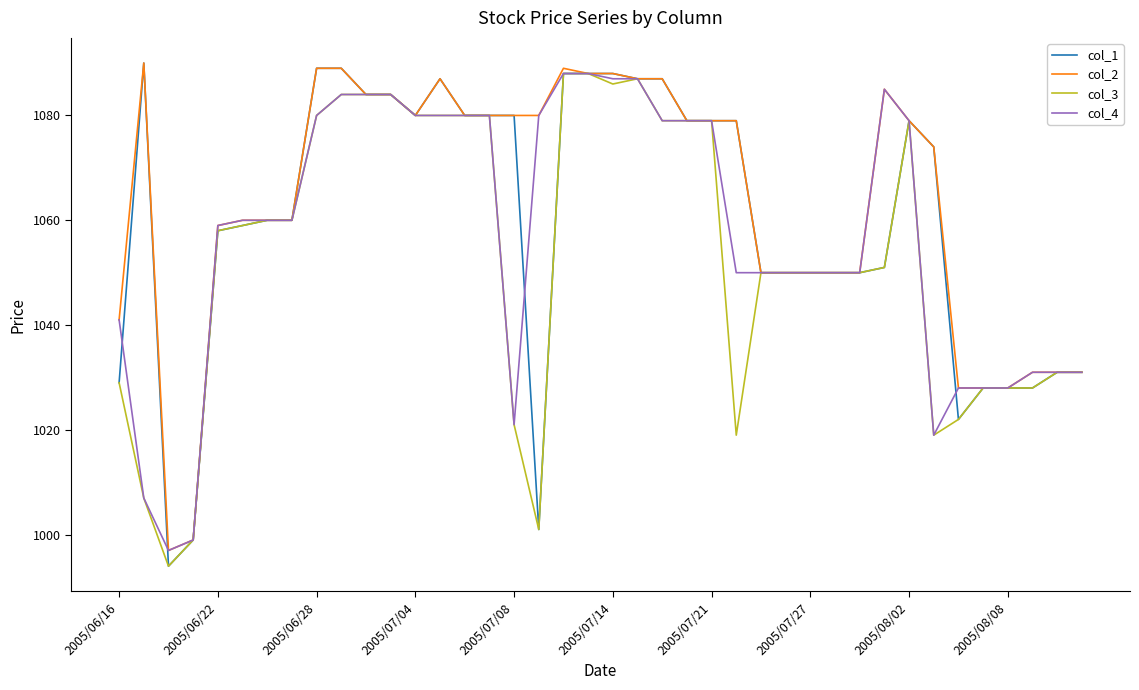

List the series in order of their overall mean, lowest first.

col_3, col_4, col_1, col_2